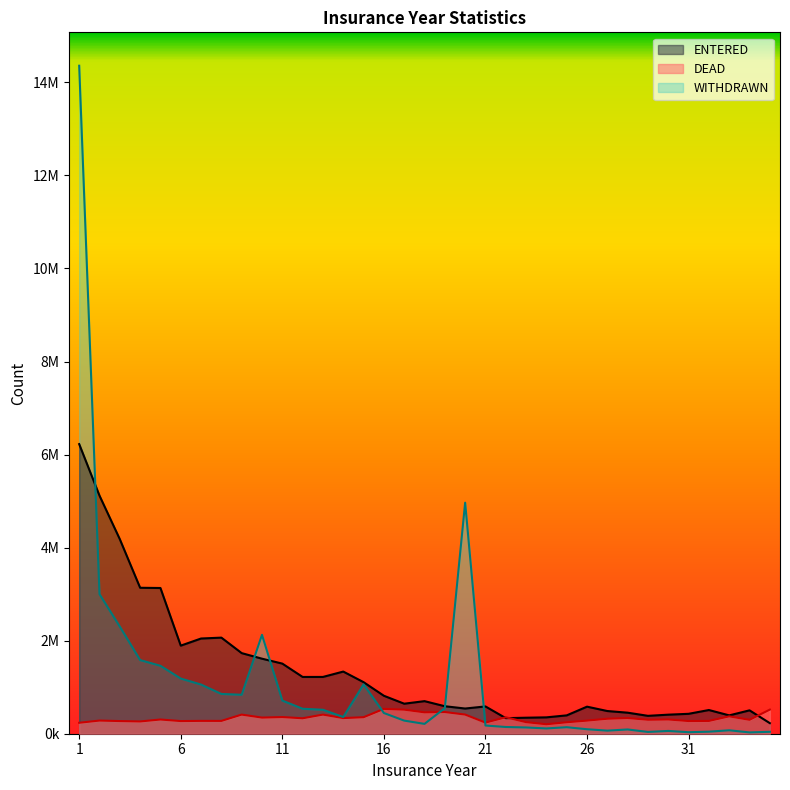

What is the approximate value of DEAD at 25?

246300